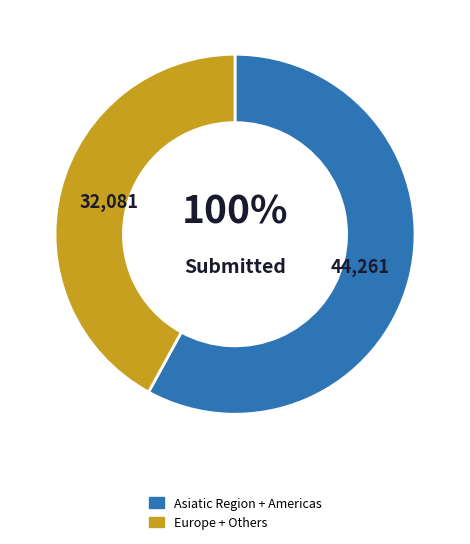

Is Western Europe the majority of the pie?

No